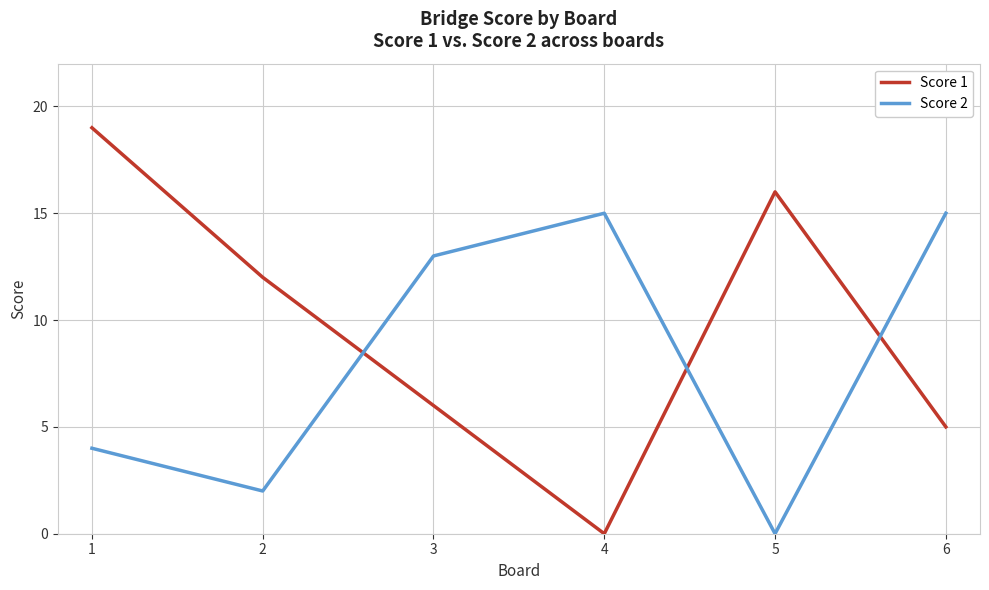

Which series changed the most between 1 and 3?

Score 1